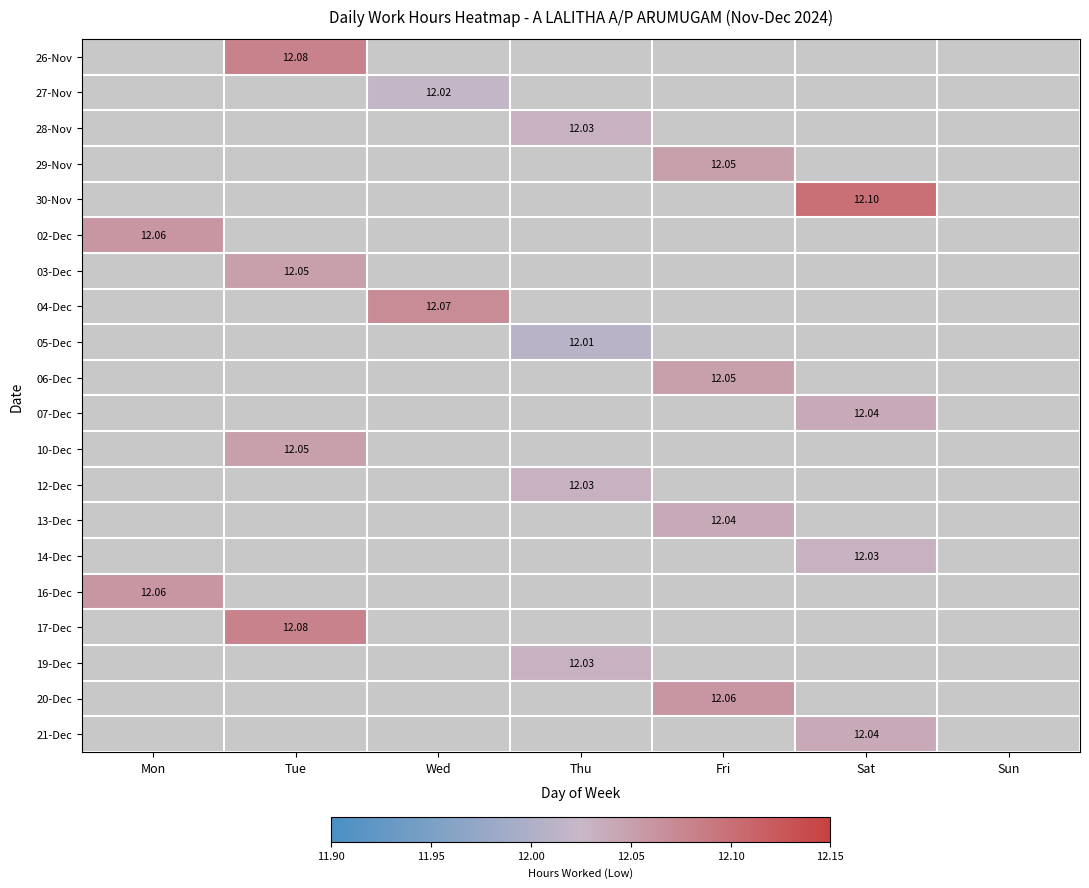

What value does the 03-Dec series have at Tue?

12.1